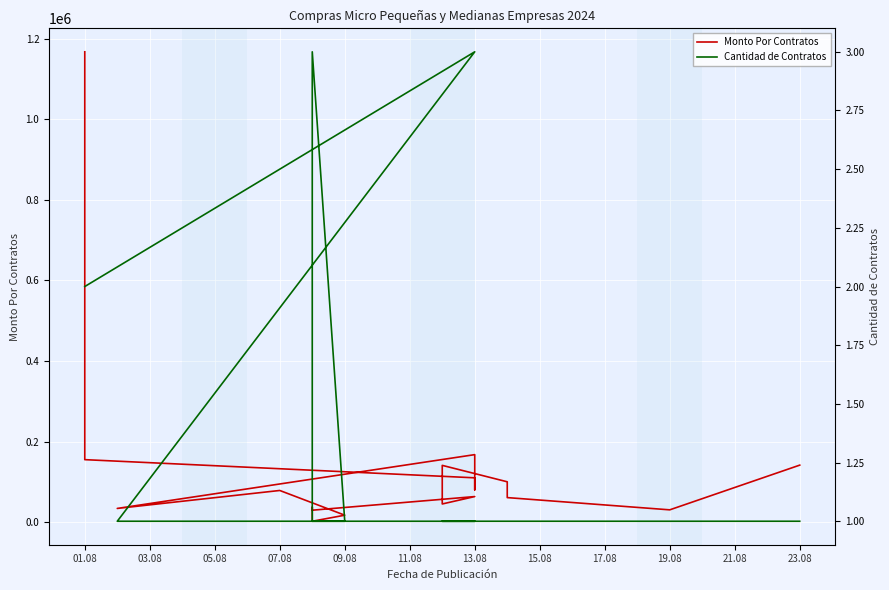

True or false: Monto Por Contratos has more than 0 points higher than both neighbors.

True